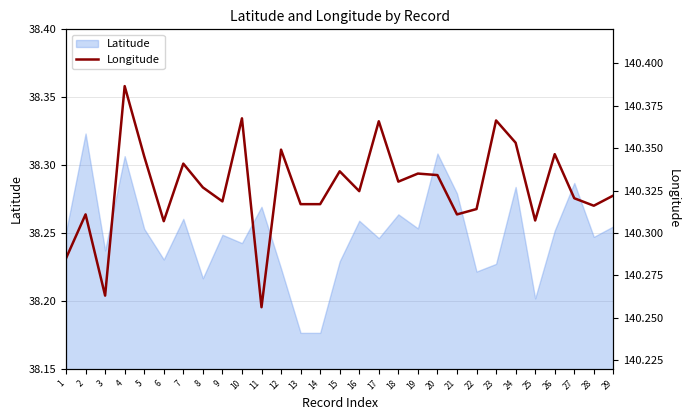

True or false: the data has more than 1 interior local peaks.

True